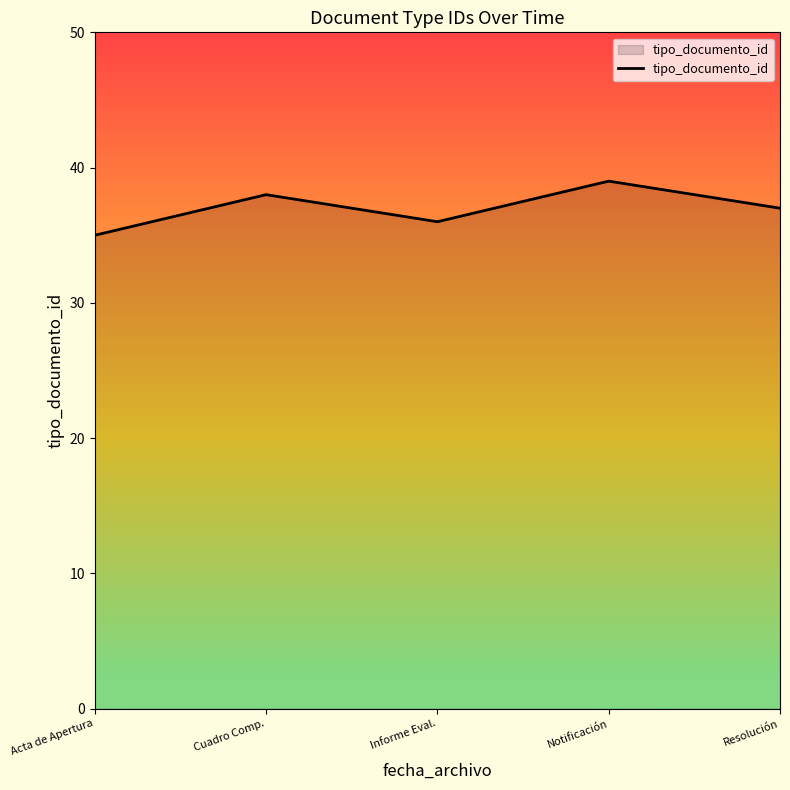

What position from the left is Notificación?

4